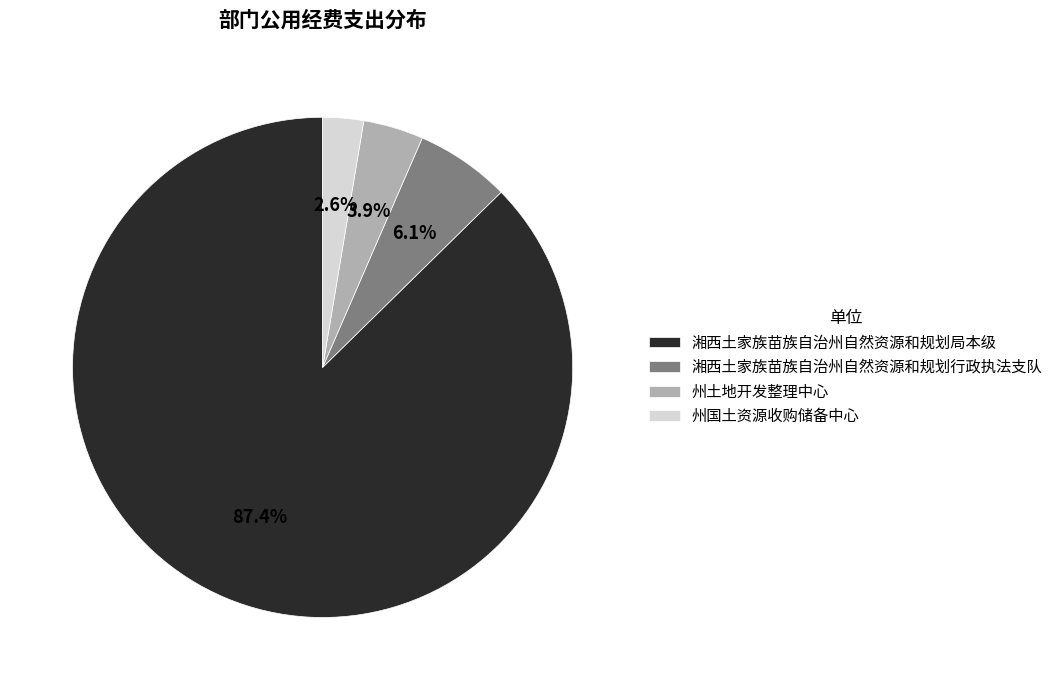

Which has a higher value, 州国土资源收购储备中心 or 湘西土家族苗族自治州自然资源和规划行政执法支队?

湘西土家族苗族自治州自然资源和规划行政执法支队